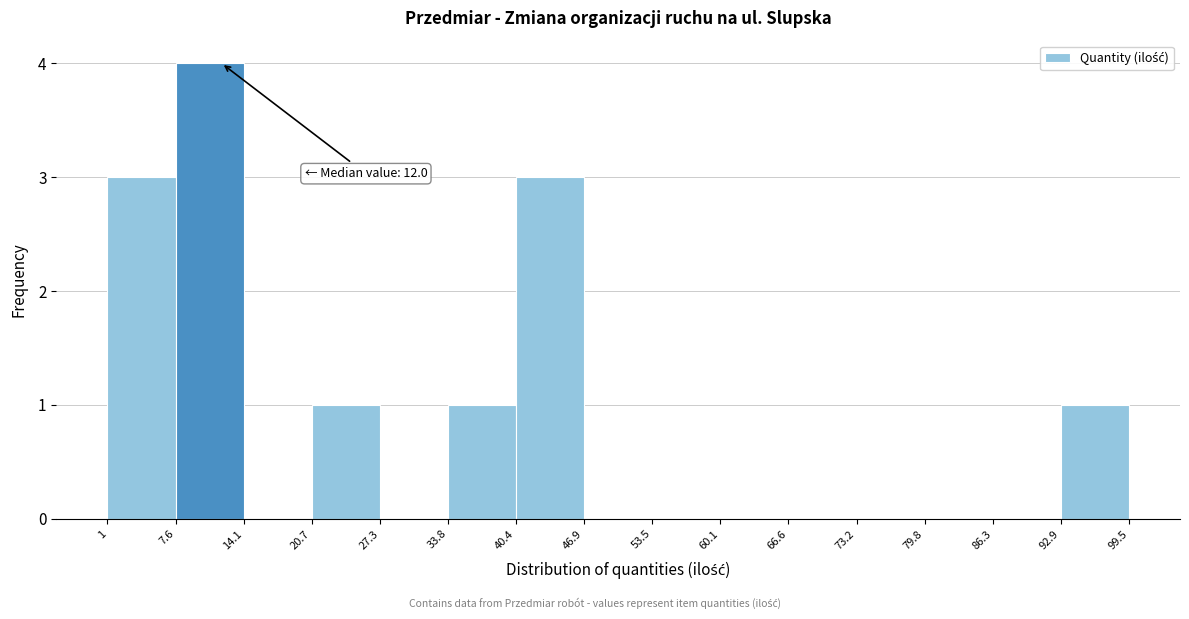

Which range on the x-axis has the tallest bar?

7.6 to 14.1